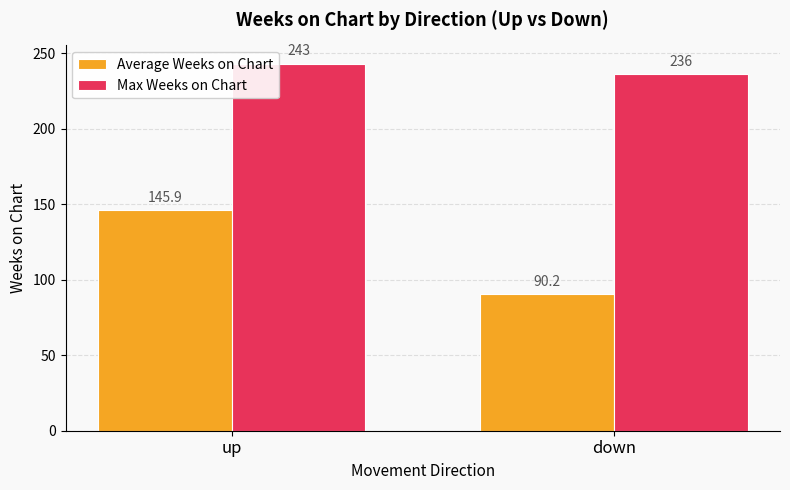

What is the label of the 2nd bar from the left?

down